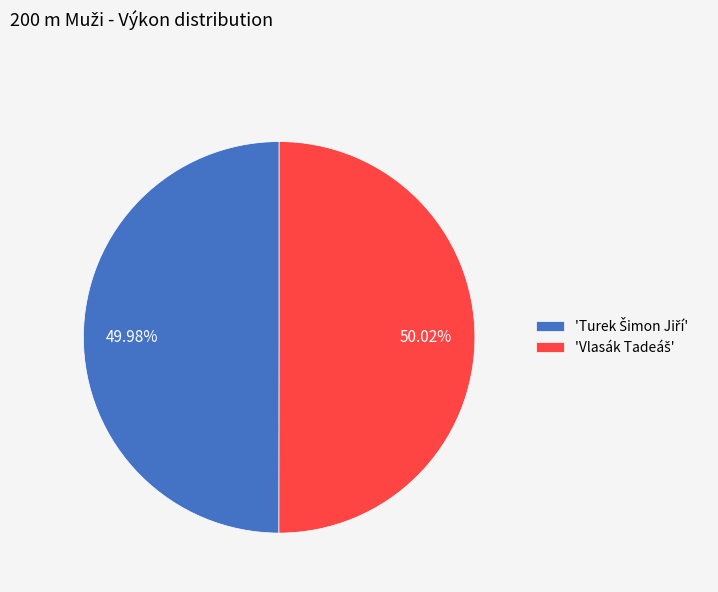

Does any single category account for the majority?

Yes